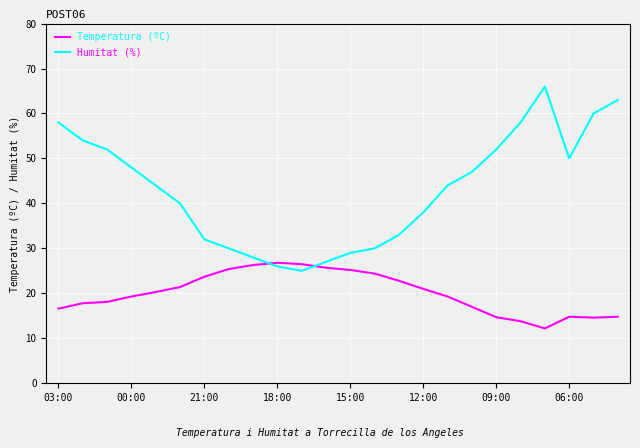

How many lines are shown in the chart?

2